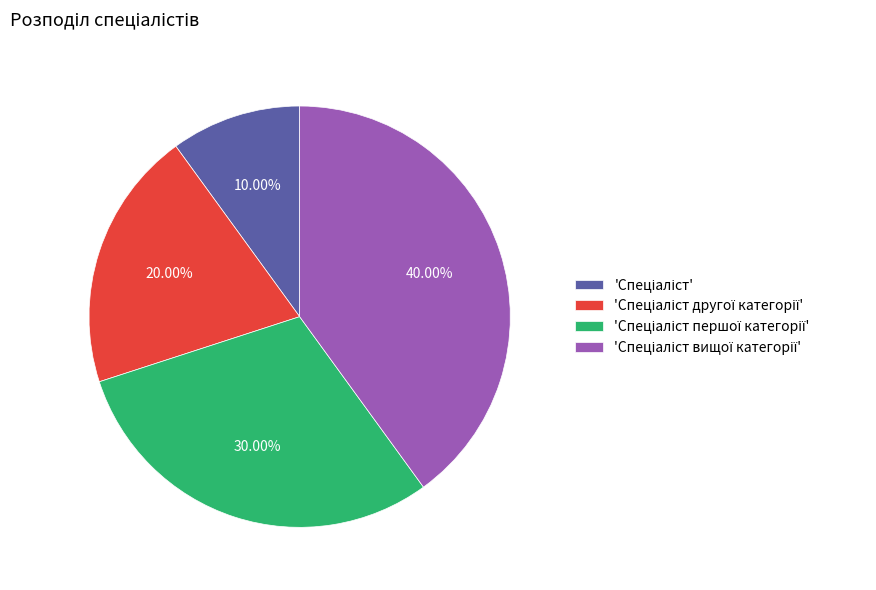

Is there any slice that represents more than half of the pie?

No